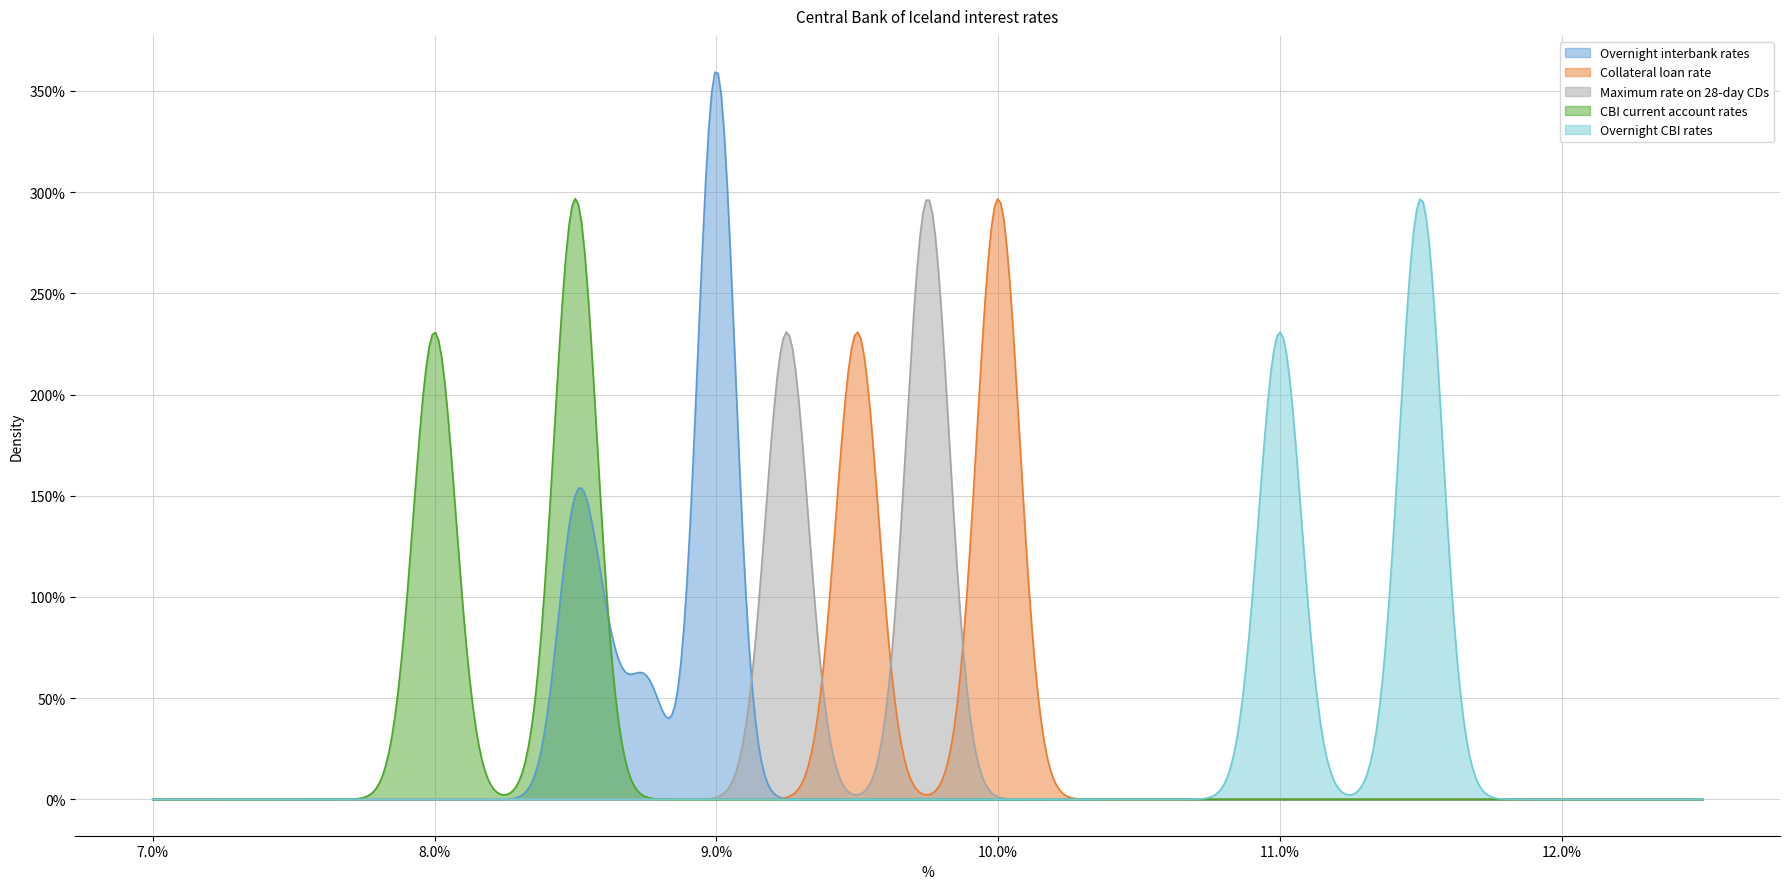

True or false: Maximum rate on 28-day CDs has a value of 15.6 at 7.

False